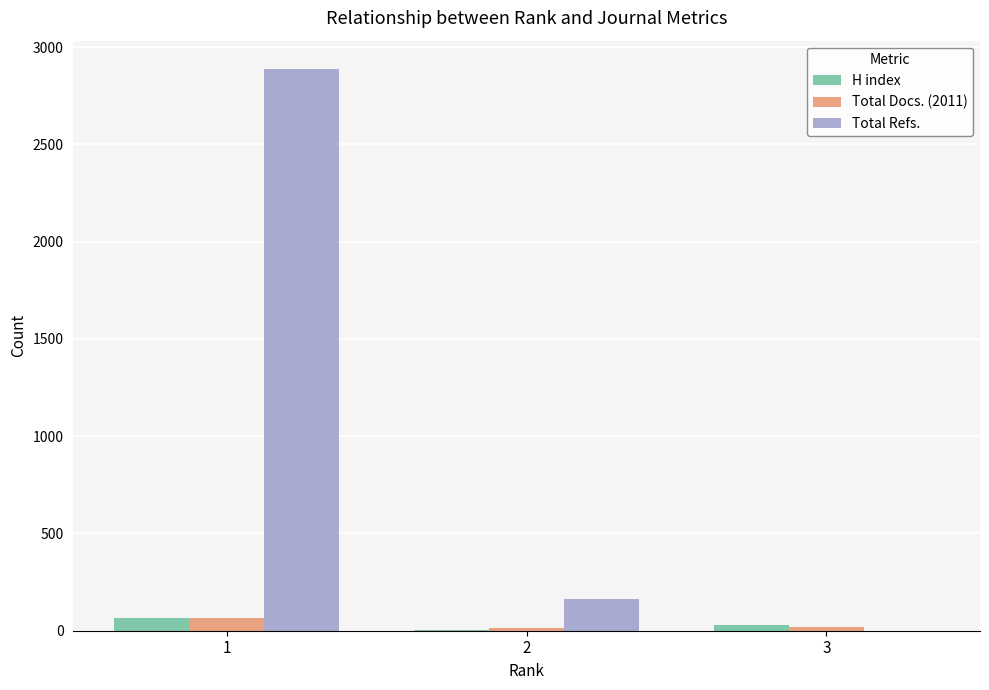

True or false: H index has a value of 27 at 3.

True